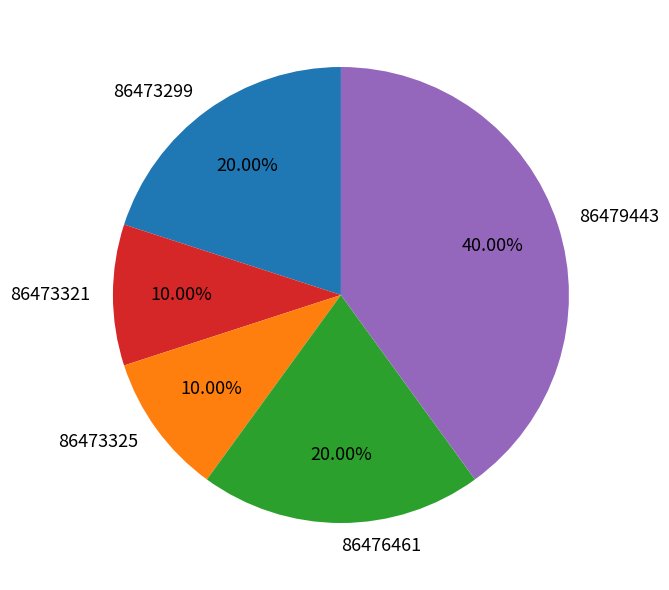

Is it true that 86473299 is 31% of the pie?

False